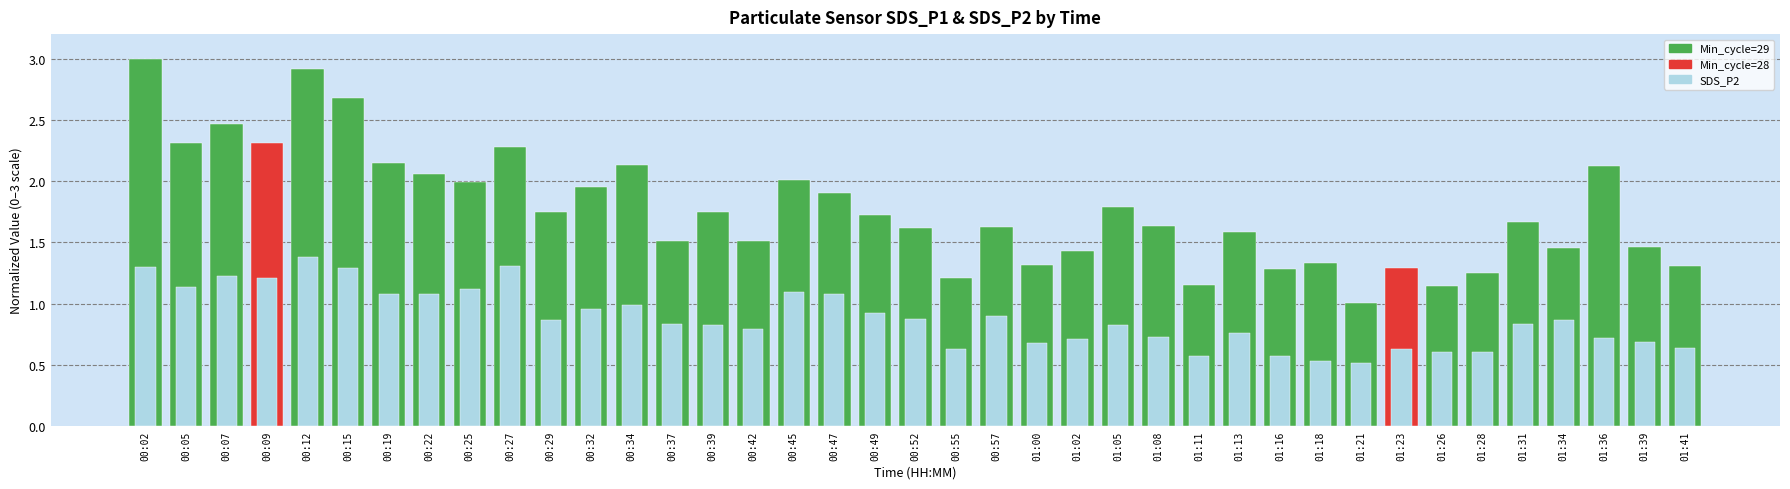

Which category has the highest value across all series?

00:02